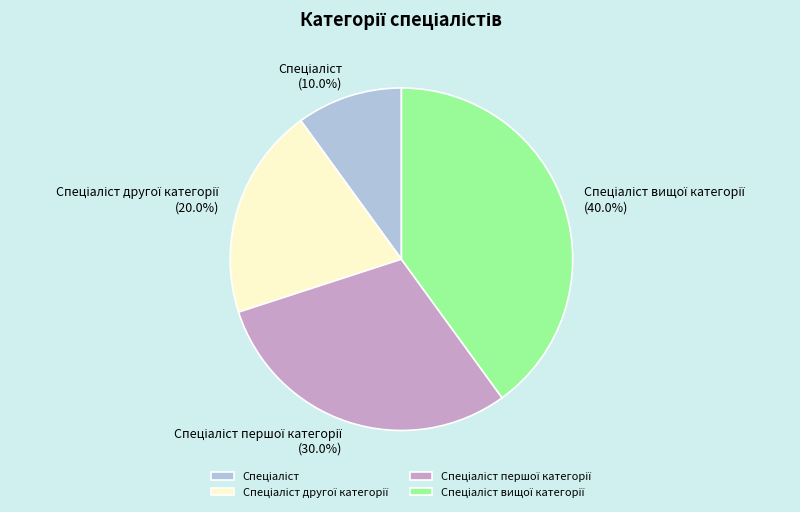

Is there a majority slice in this chart?

No